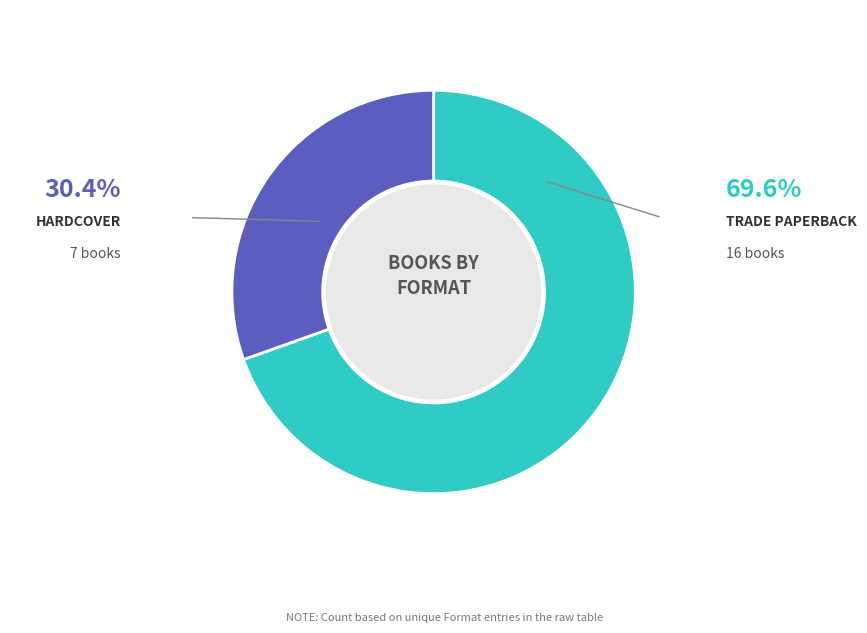

Does any single category account for the majority?

Yes